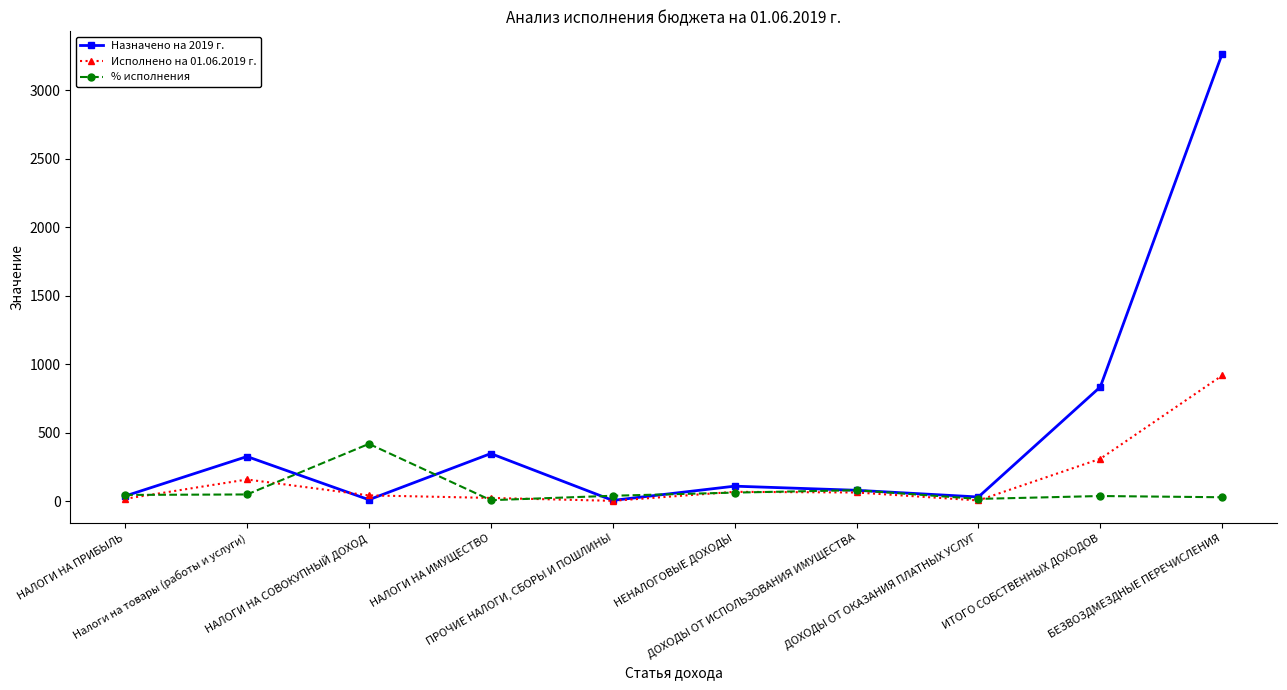

What is the value of the Исполнено на 01.06.2019 г. point at the 6th from the left?

67.6